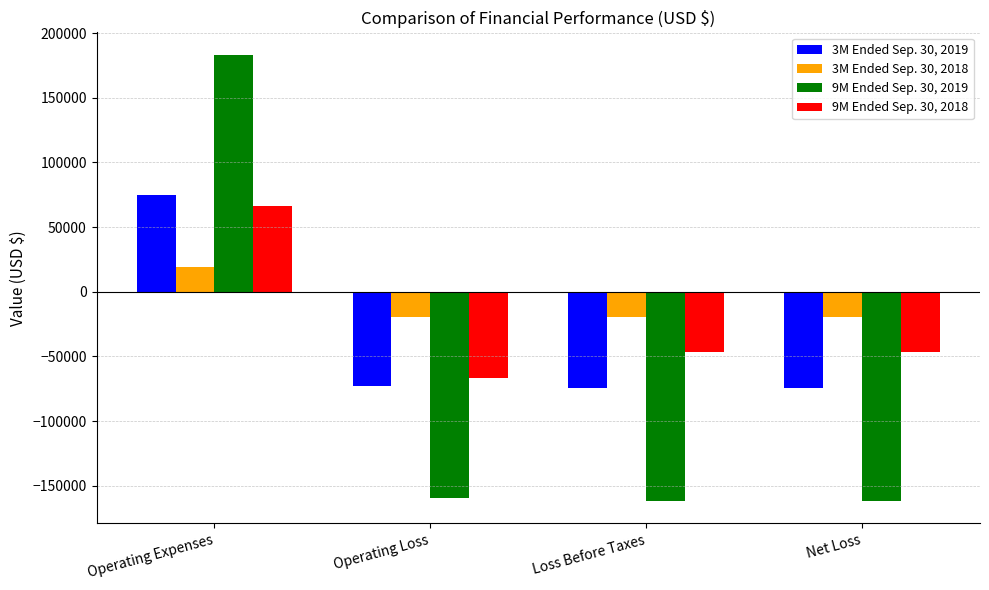

True or false: 9M Ended Sep. 30, 2019 has a value of 275138 at Operating Expenses.

False